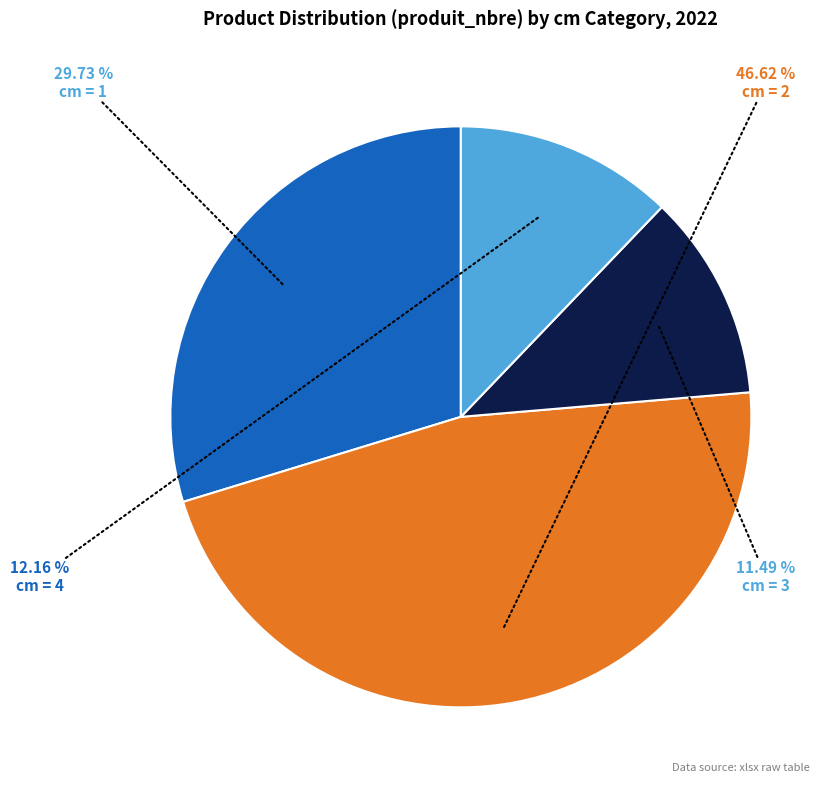

Count the number of slices in the pie.

4